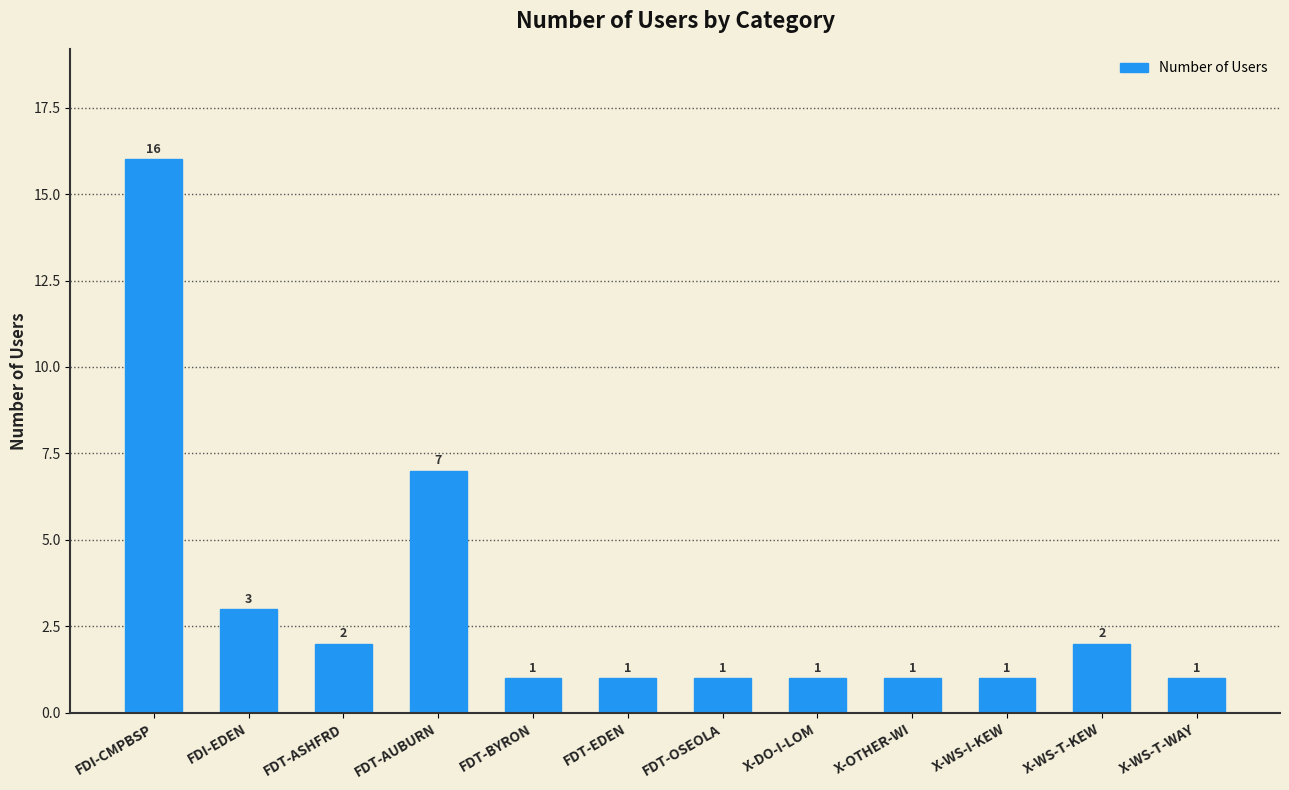

Reading left to right, transcribe all the data shown in this chart.

FDI-CMPBSP=16	FDI-EDEN=3	FDT-ASHFRD=2	FDT-AUBURN=7	FDT-BYRON=1	FDT-EDEN=1	FDT-OSEOLA=1	X-DO-I-LOM=1	X-OTHER-WI=1	X-WS-I-KEW=1	X-WS-T-KEW=2	X-WS-T-WAY=1